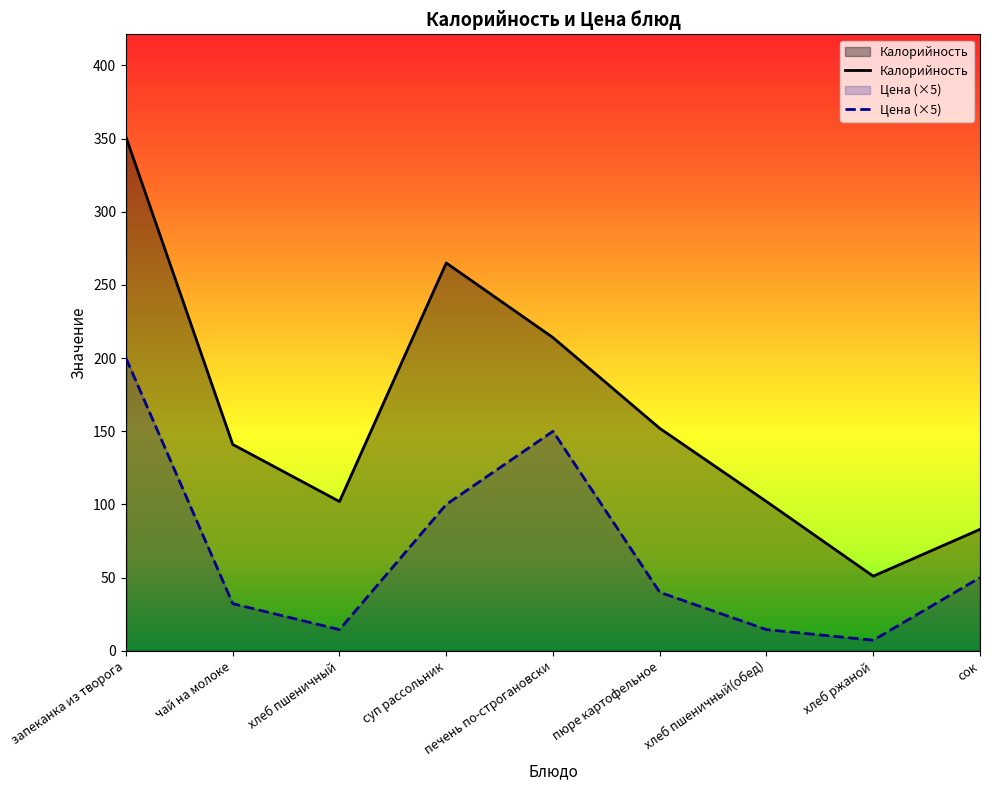

What is the difference between the maximum and minimum values in the Цена series?

192.8